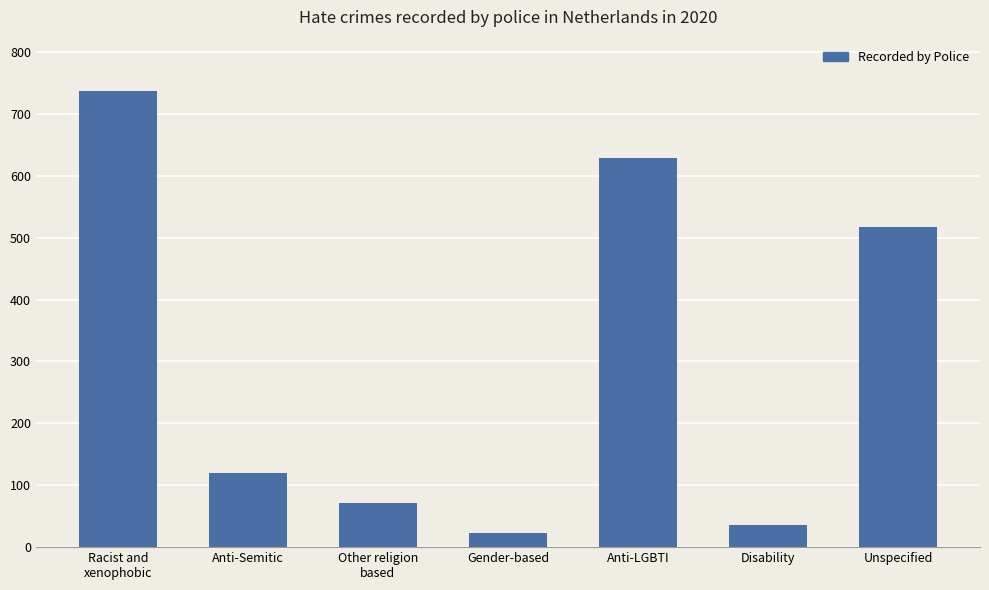

What is the average value?

305